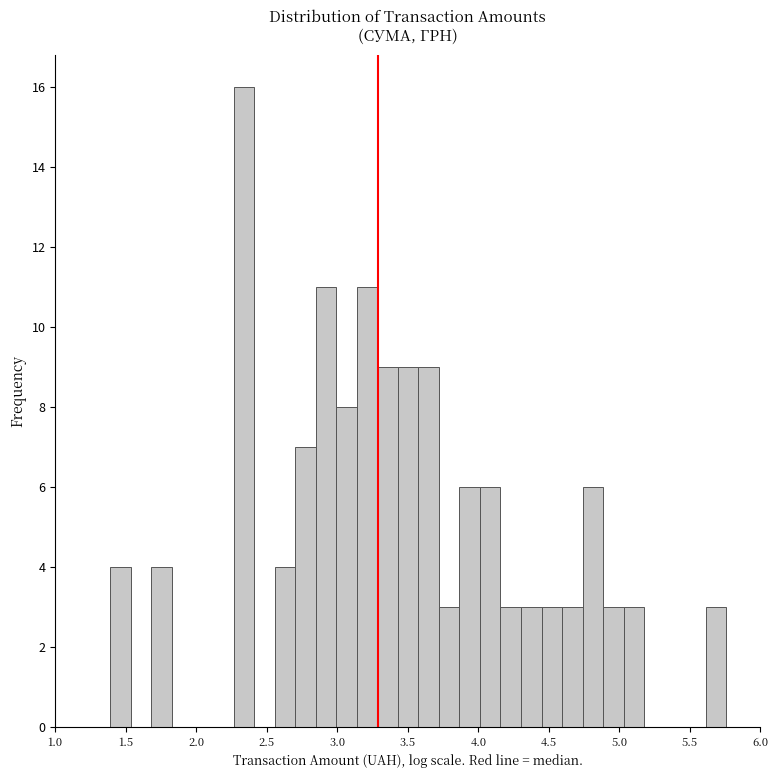

Around what value on the x-axis is the tallest bar? Give the approximate position of its centre, as read against the axis.

2.35